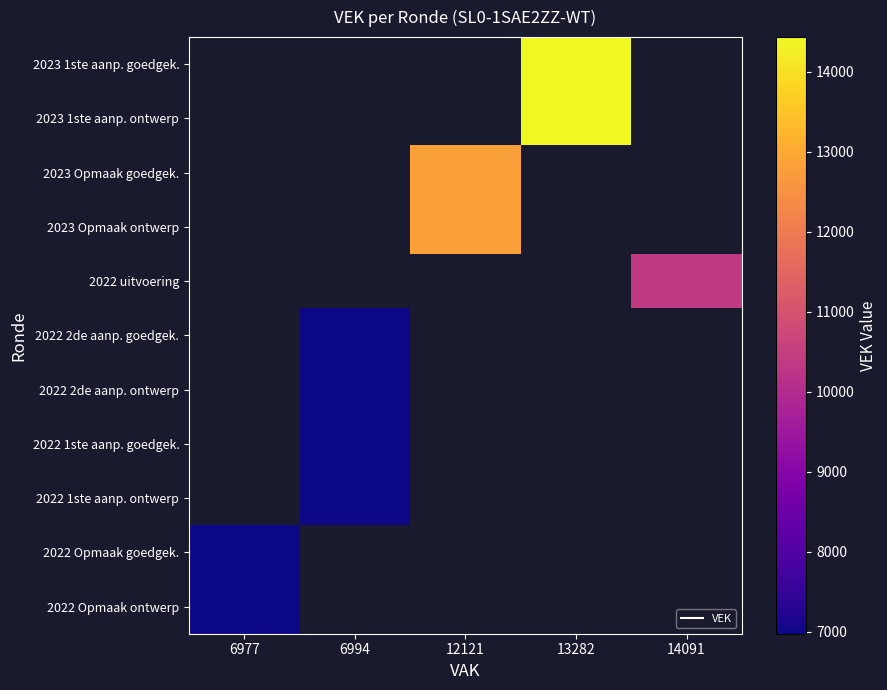

Which label corresponds to the smallest value in the chart?

6977